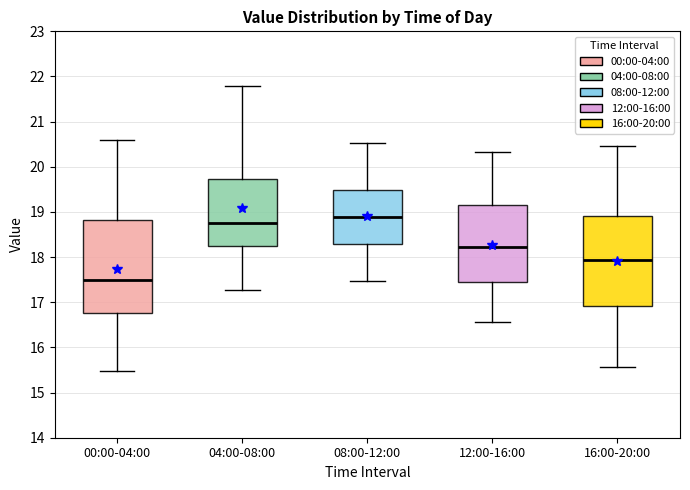

Where does the lower whisker of the box for 12:00-16:00 end on the y-axis? The values are not printed on the chart, so give them approximately, as read against the axis.

16.6